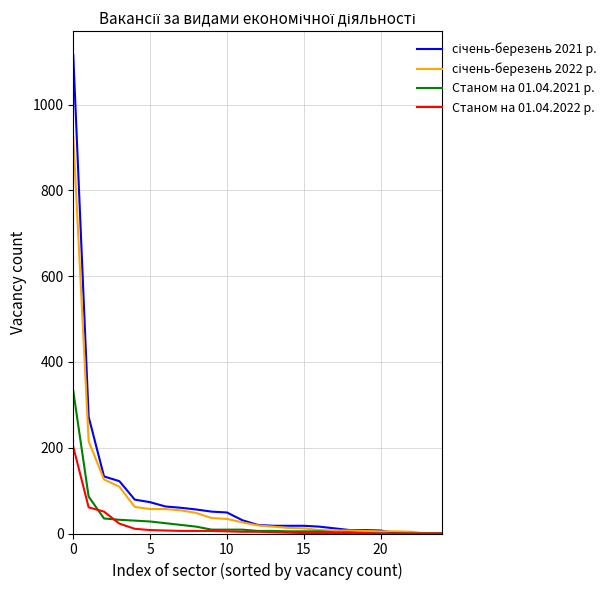

How many lines are shown in the chart?

4